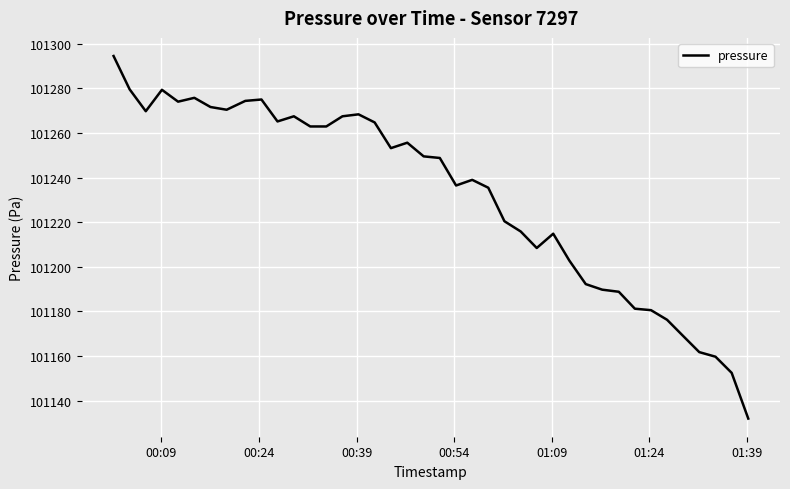

What is the difference between the maximum and minimum values?

162.6